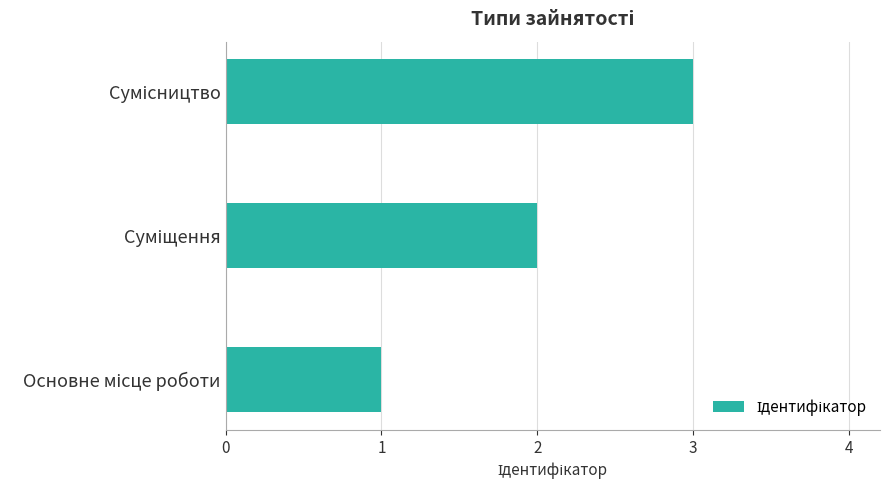

What is the greatest value displayed?

3